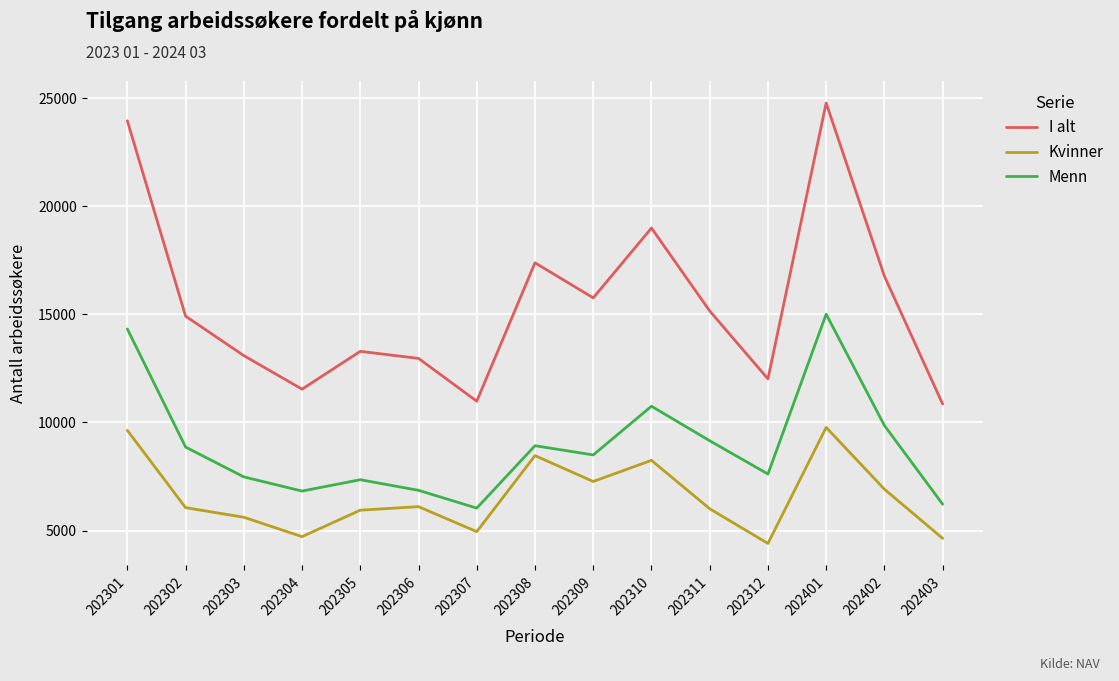

How many lines are shown in the chart?

3